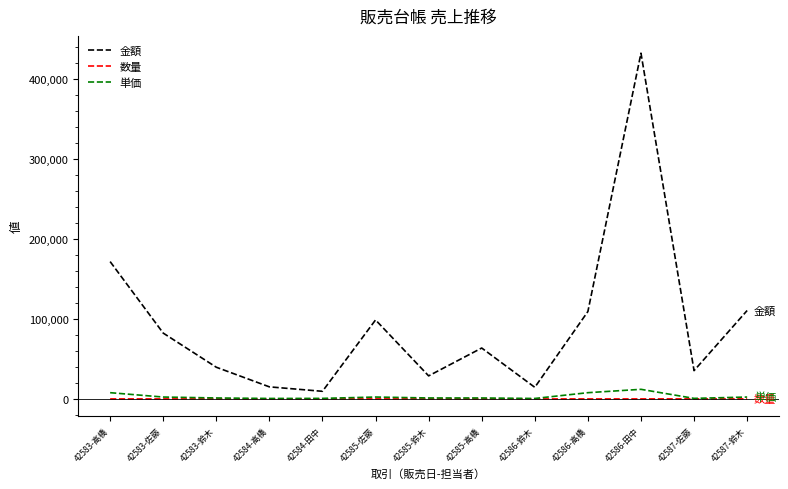

True or false: 単価 and 金額 cross at least once.

False